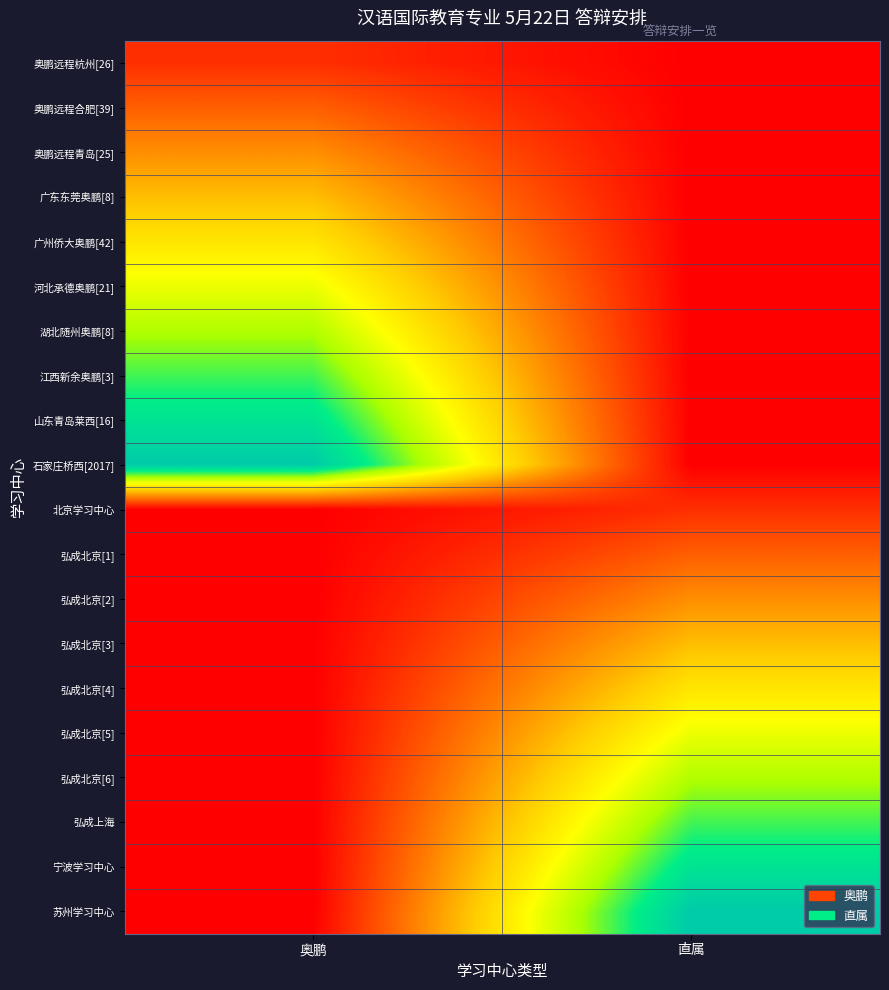

Reading left to right, transcribe all the data shown in this chart.

奥鹏远程杭州[26]: 奥鹏=0.1	直属=0.0
奥鹏远程合肥[39]: 奥鹏=0.2	直属=0.0
奥鹏远程青岛[25]: 奥鹏=0.3	直属=0.0
广东东莞奥鹏[8]: 奥鹏=0.4	直属=0.0
广州侨大奥鹏[42]: 奥鹏=0.5	直属=0.0
河北承德奥鹏[21]: 奥鹏=0.6	直属=0.0
湖北随州奥鹏[8]: 奥鹏=0.7	直属=0.0
江西新余奥鹏[3]: 奥鹏=0.8	直属=0.0
山东青岛莱西[16]: 奥鹏=0.9	直属=0.0
石家庄桥西[2017]: 奥鹏=1.0	直属=0.0
北京学习中心: 奥鹏=0.0	直属=0.1
弘成北京[1]: 奥鹏=0.0	直属=0.2
弘成北京[2]: 奥鹏=0.0	直属=0.3
弘成北京[3]: 奥鹏=0.0	直属=0.4
弘成北京[4]: 奥鹏=0.0	直属=0.5
弘成北京[5]: 奥鹏=0.0	直属=0.6
弘成北京[6]: 奥鹏=0.0	直属=0.7
弘成上海: 奥鹏=0.0	直属=0.8
宁波学习中心: 奥鹏=0.0	直属=0.9
苏州学习中心: 奥鹏=0.0	直属=1.0